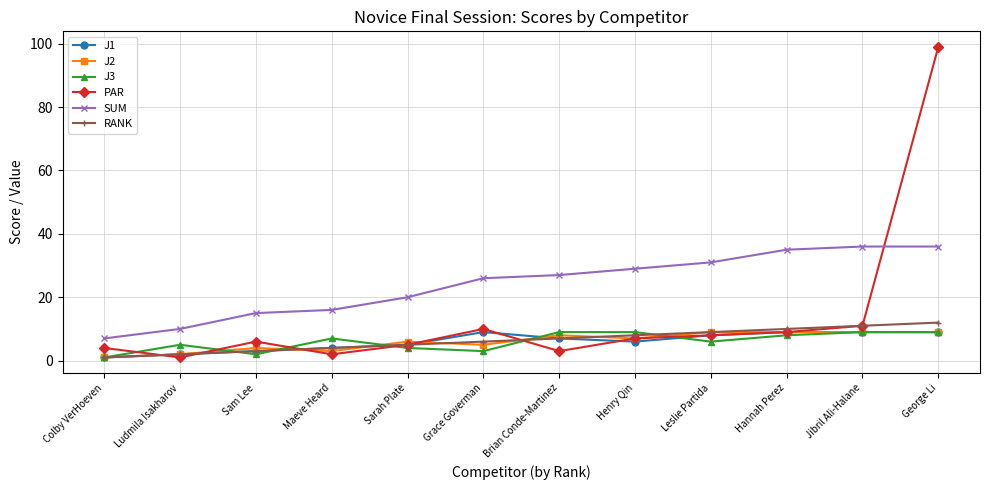

What is the total value across all series at George Li?

174